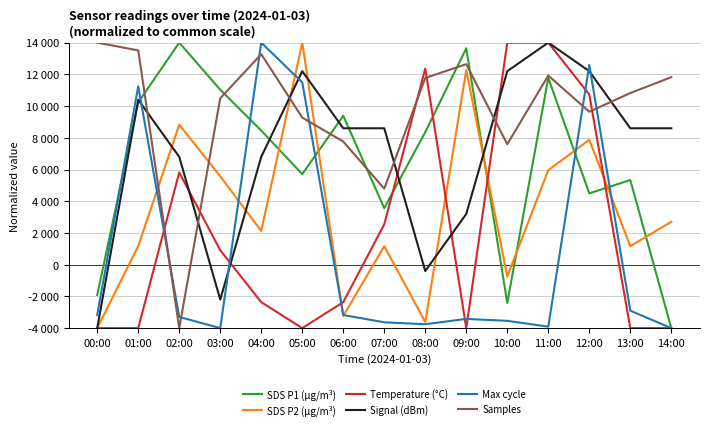

Does the chart display data point markers on the line(s)?

No